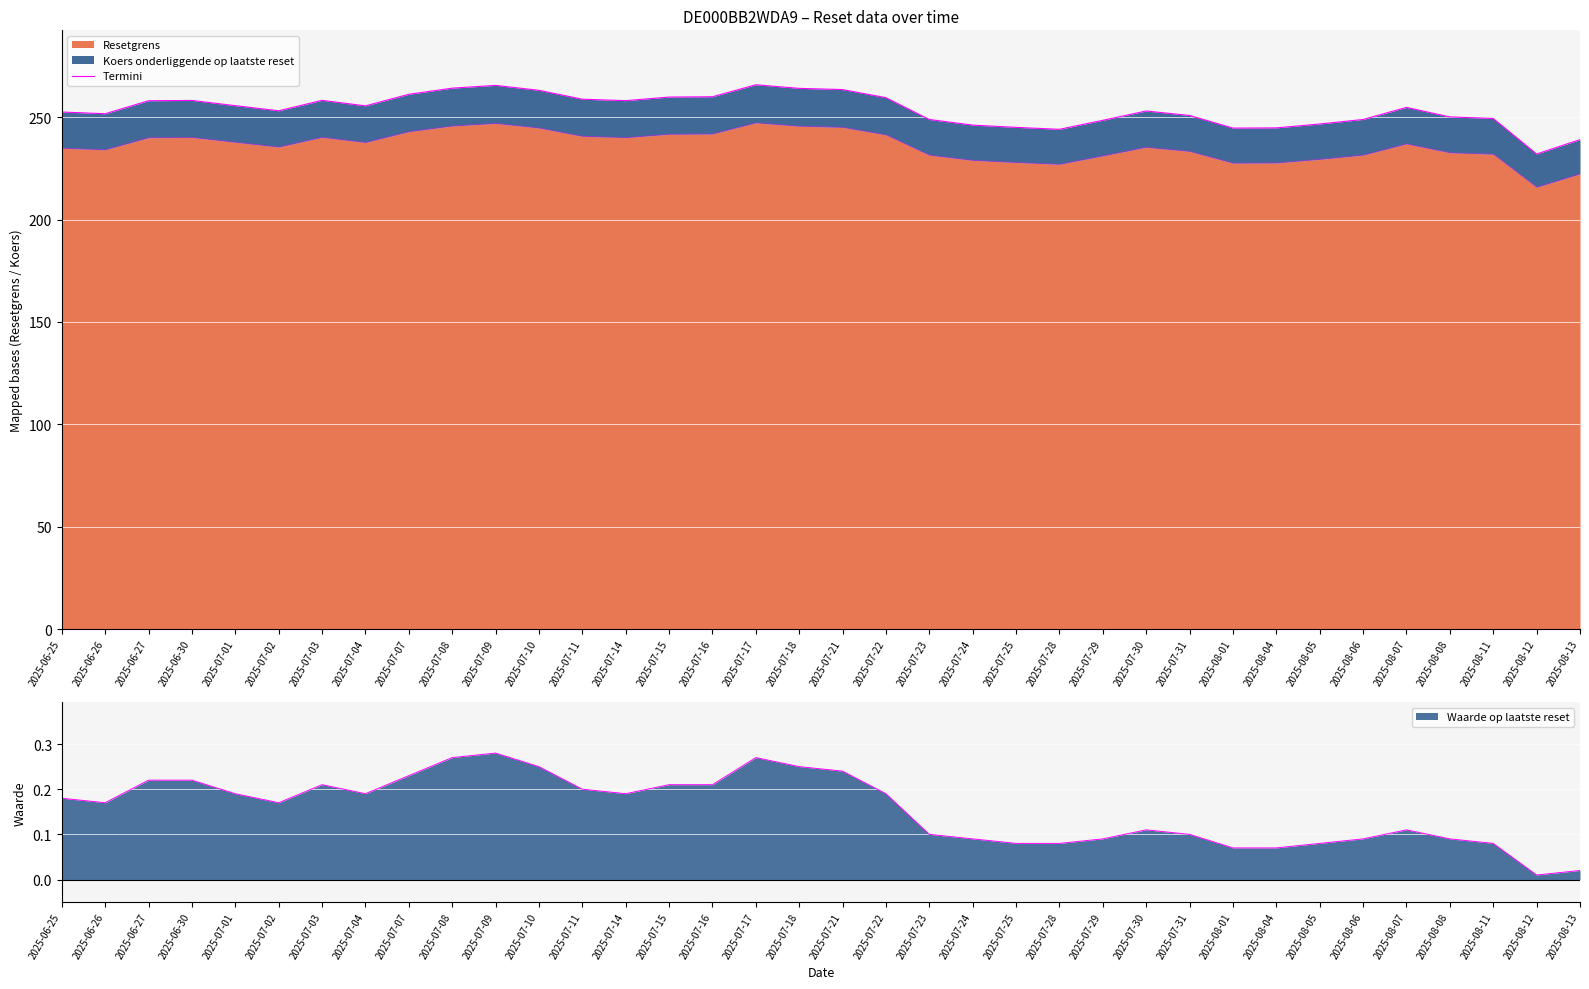

Reading right to left, transcribe all the data shown in this chart.

239.0	232.0	249.3	250.1	254.8	248.8	246.7	244.8	244.7	250.8	253.0	248.4	244.1	245.0	246.1	248.8	259.5	263.4	264.1	265.8	259.9	259.8	258.1	258.8	263.1	265.5	264.1	261.1	255.5	258.2	253.1	255.6	258.1	258.0	251.7	252.5